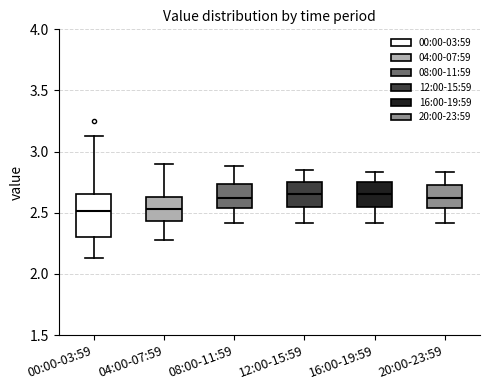

Where does the lower whisker of the box for 20:00-23:59 end on the y-axis? The values are not printed on the chart, so give them approximately, as read against the axis.

2.40